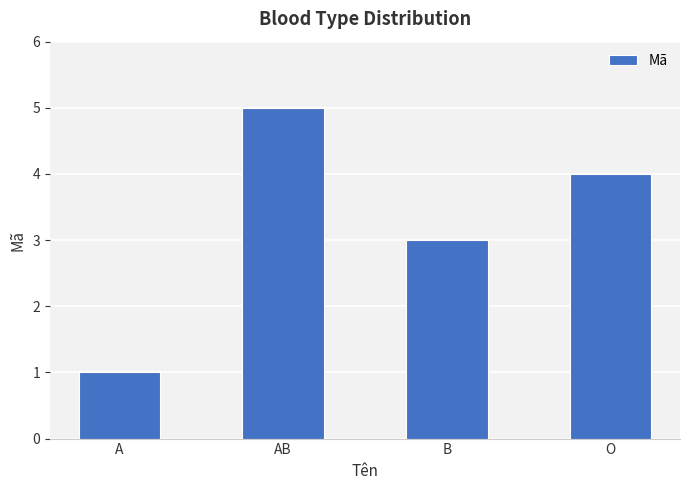

Read the value at B.

3